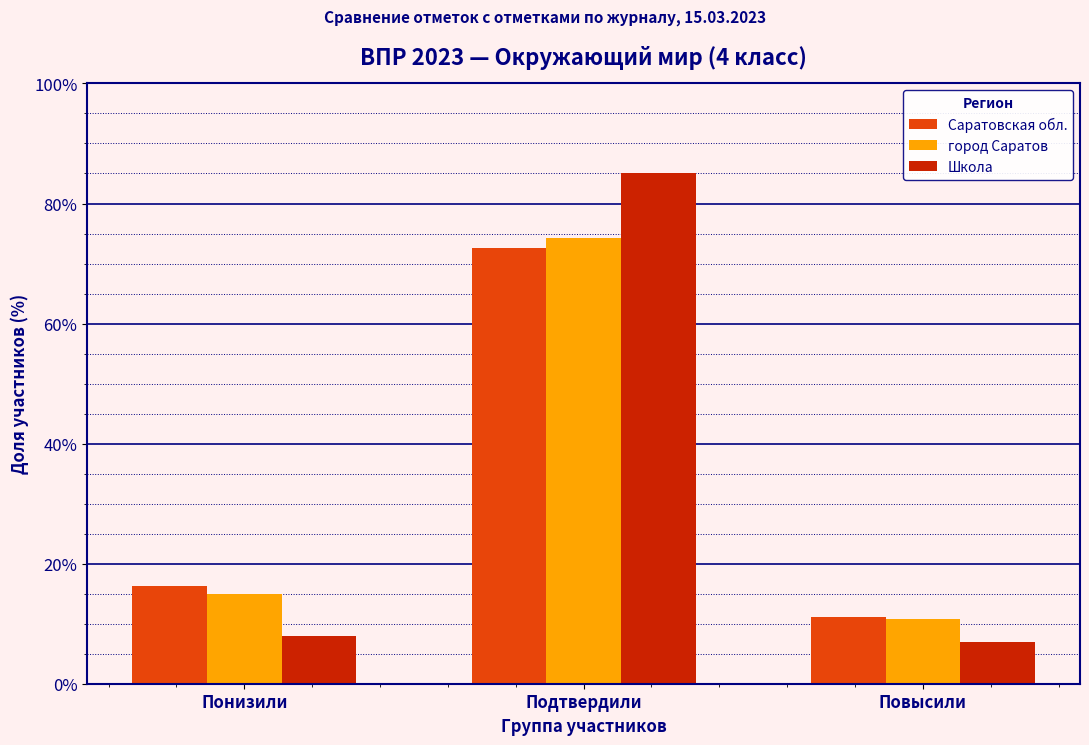

Reading right to left, list all the values displayed in this chart.

Саратовская обл.: Повысили=11.1	Подтвердили=72.7	Понизили=16.3
город Саратов: Повысили=10.8	Подтвердили=74.3	Понизили=14.9
Школа: Повысили=7.0	Подтвердили=85.0	Понизили=8.0